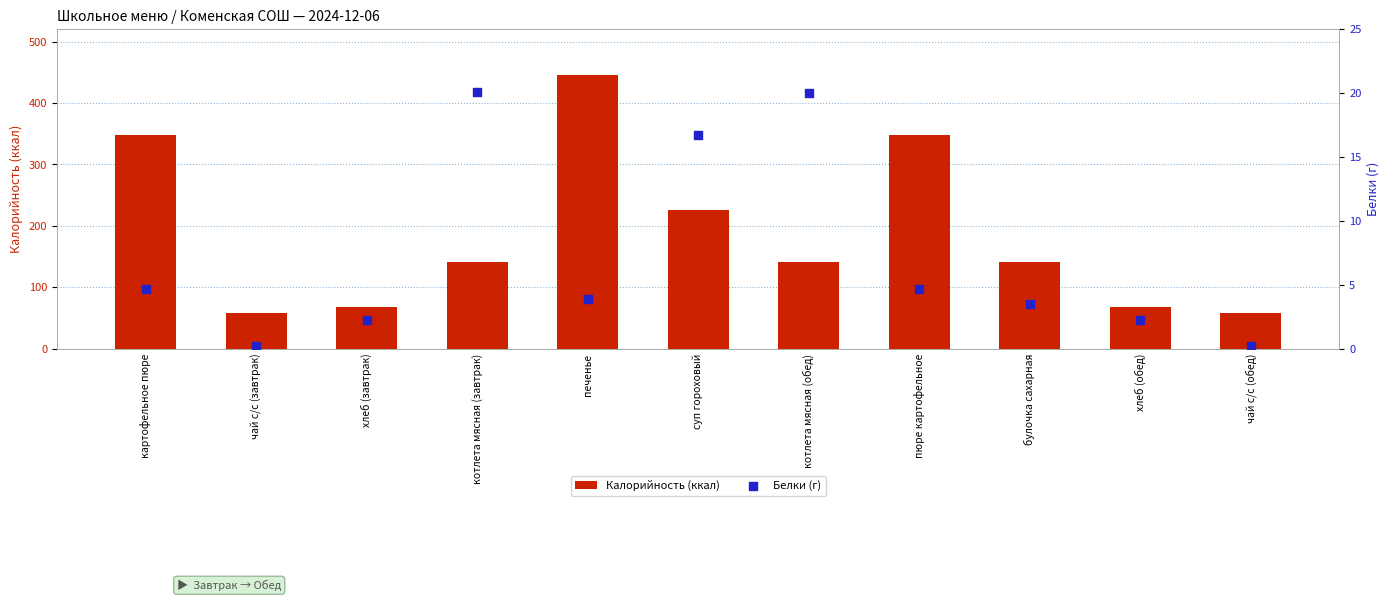

What are all the series names shown in the legend?

Калорийность (ккал), Белки (г)